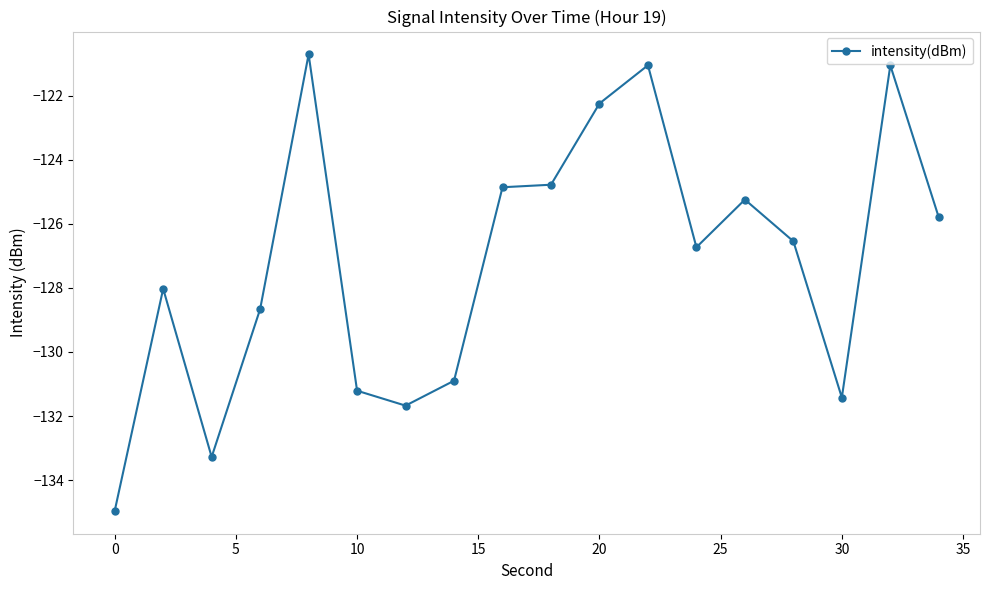

What is the difference between the second highest and second lowest values?

12.2